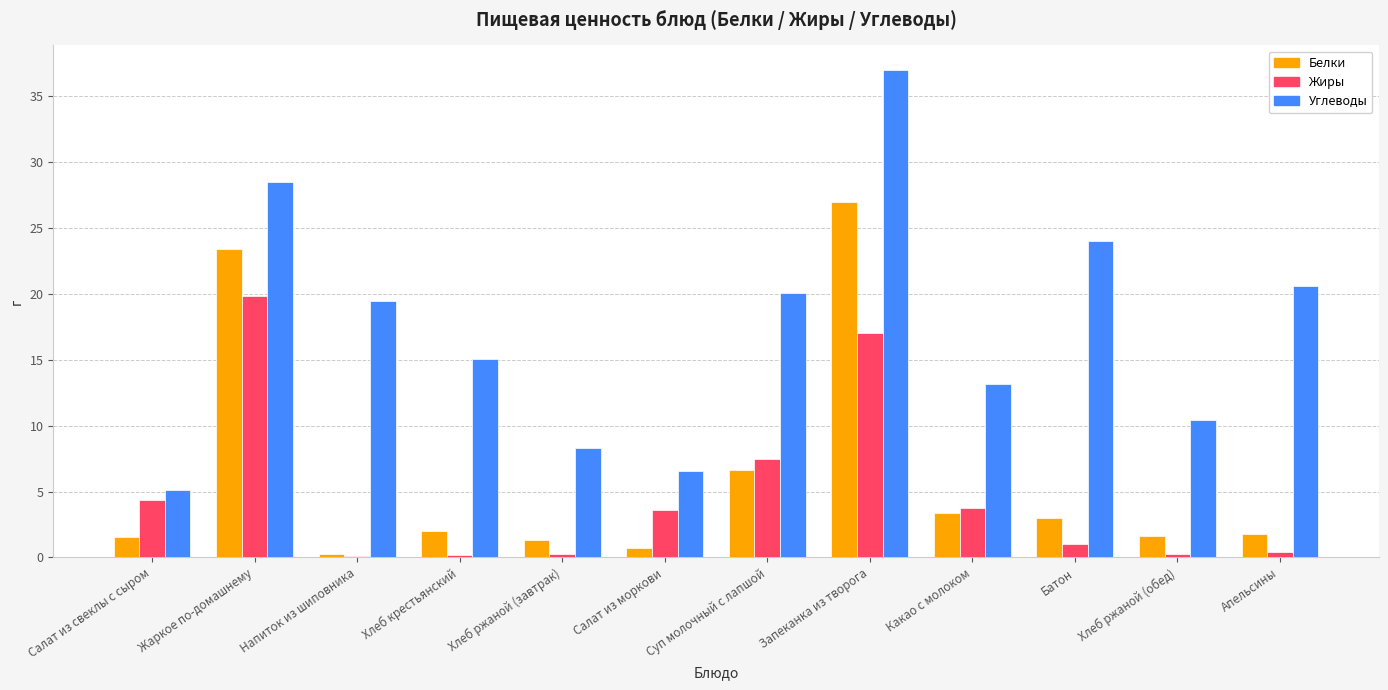

Which series has the largest range (max minus min)?

Углеводы